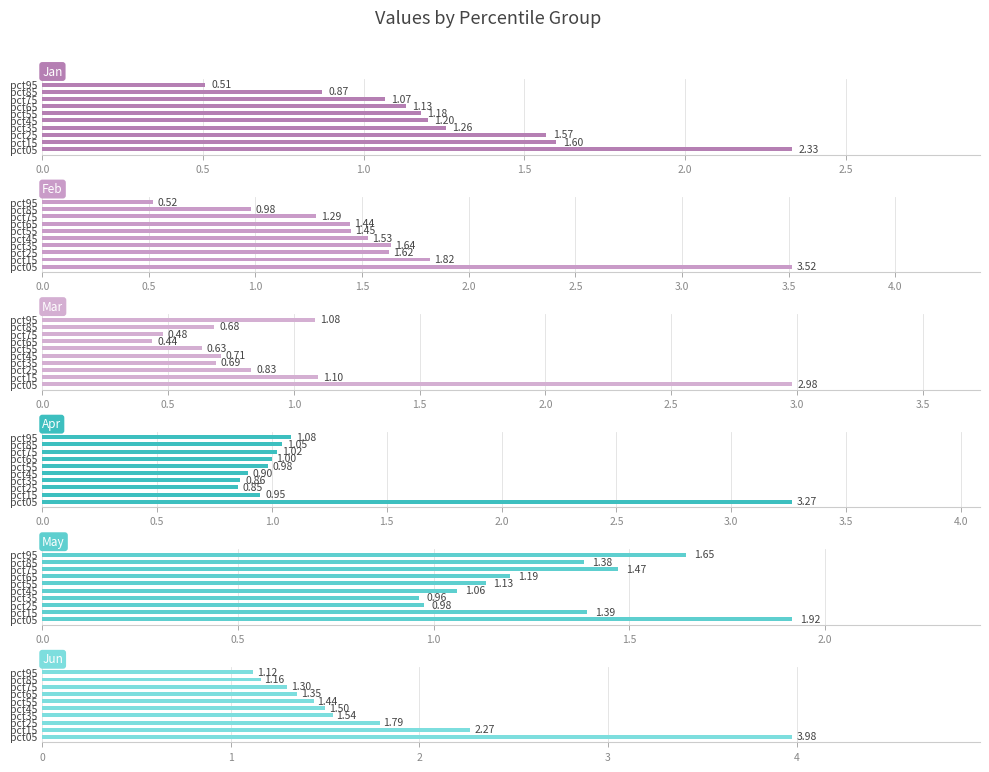

Which series has the largest range (max minus min)?

Feb